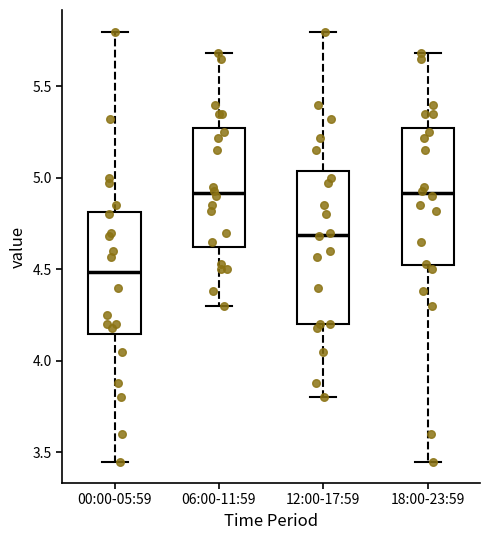

Where does the median line of the box for 18:00-23:59 sit on the y-axis? The values are not printed on the chart, so give them approximately, as read against the axis.

4.90